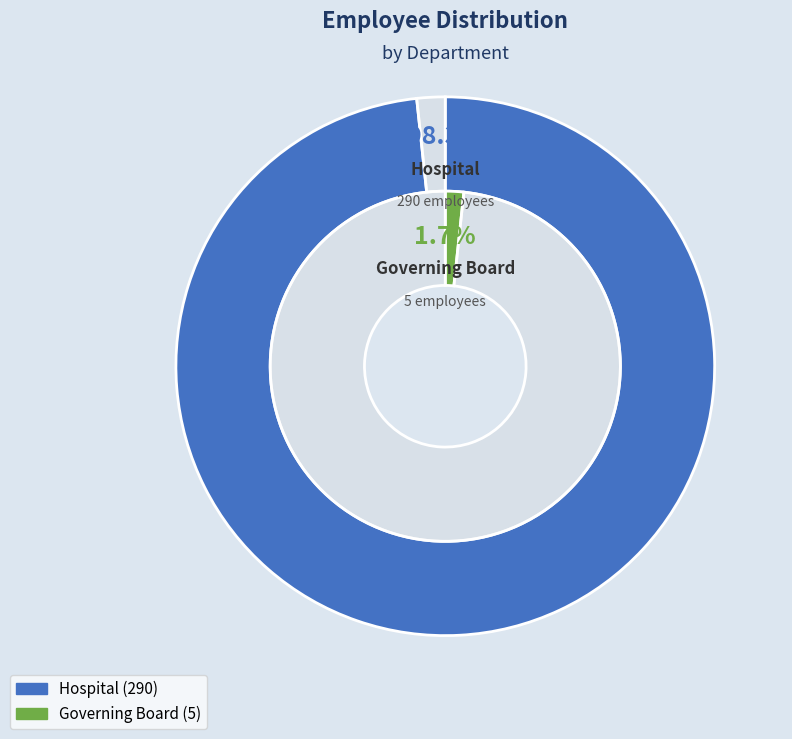

To the nearest percent, what portion does Governing Board represent?

2%